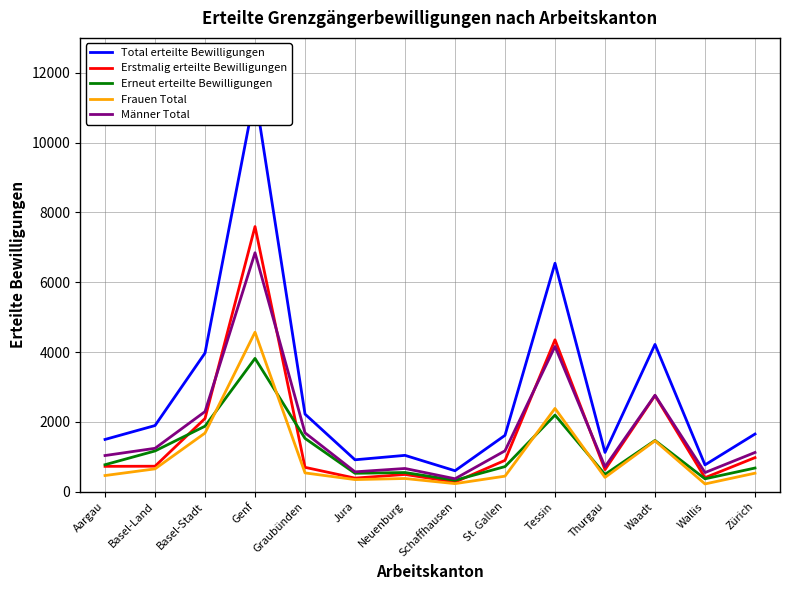

True or false: Total erteilte Bewilligungen has a value of 2739 at Zürich.

False